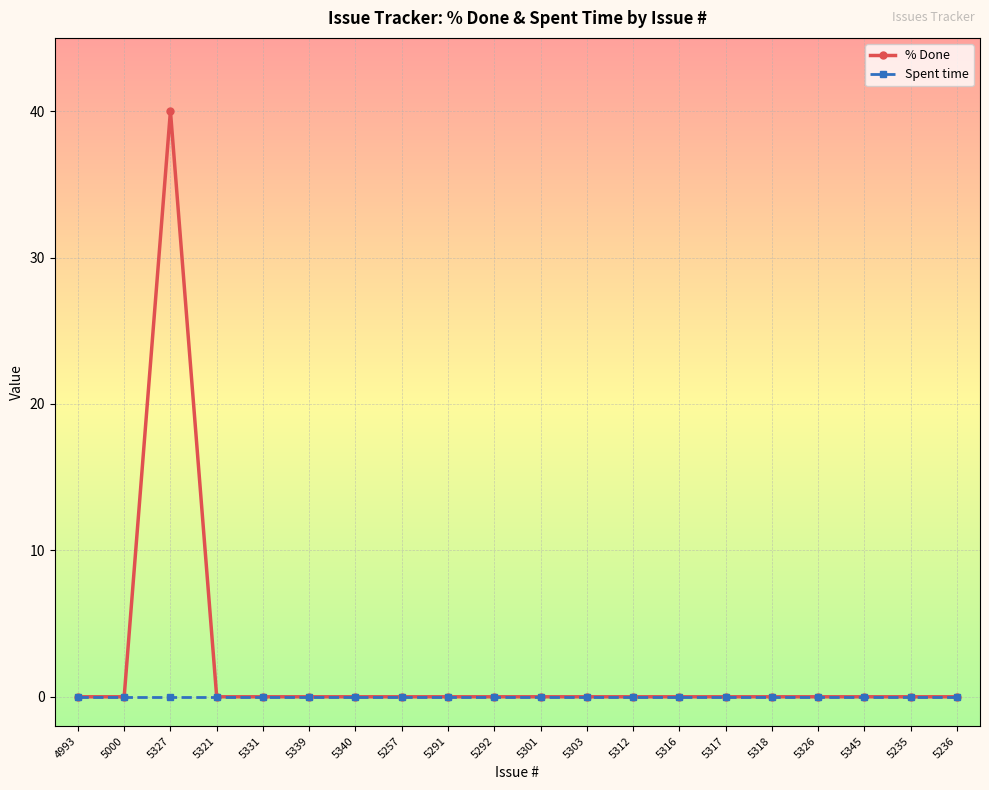

Reading right to left, what are all the values shown in this chart?

% Done: 5236=0	5235=0	5345=0	5326=0	5318=0	5317=0	5316=0	5312=0	5303=0	5301=0	5292=0	5291=0	5257=0	5340=0	5339=0	5331=0	5321=0	5327=40	5000=0	4993=0
Spent time: 5236=0	5235=0	5345=0	5326=0	5318=0	5317=0	5316=0	5312=0	5303=0	5301=0	5292=0	5291=0	5257=0	5340=0	5339=0	5331=0	5321=0	5327=0	5000=0	4993=0